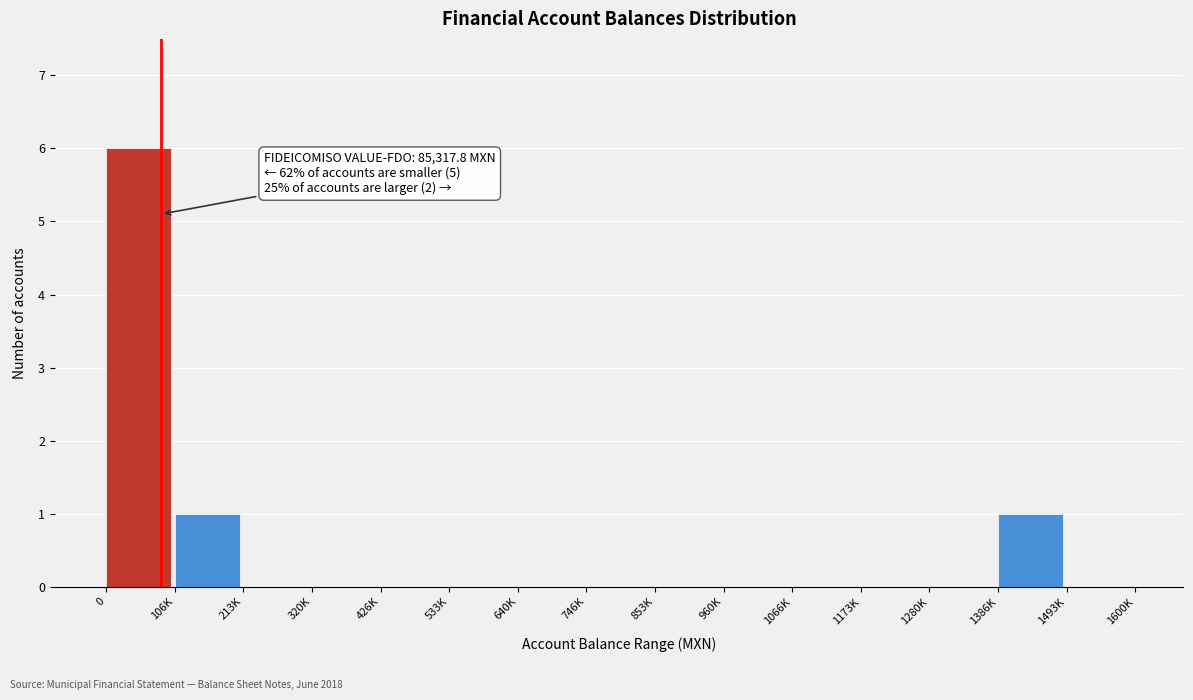

Reading left to right, transcribe all the data shown in this chart.

0=6	106K=1	213K=0	320K=0	426K=0	533K=0	640K=0	746K=0	853K=0	960K=0	1066K=0	1173K=0	1280K=0	1386K=1	1493K=0